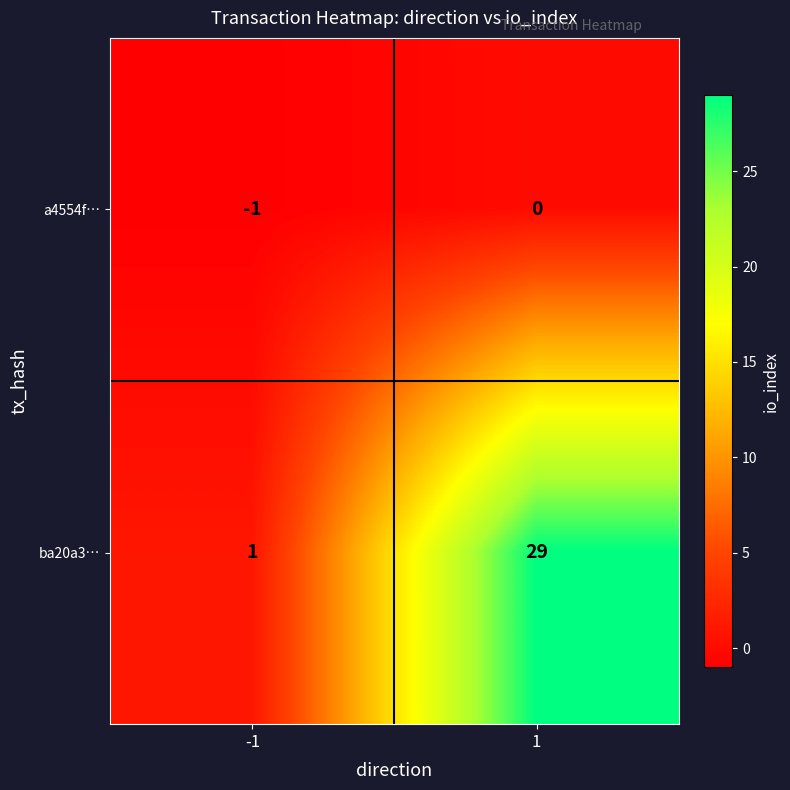

Rank the series by their average value, from lowest to highest.

a4554f…, ba20a3…